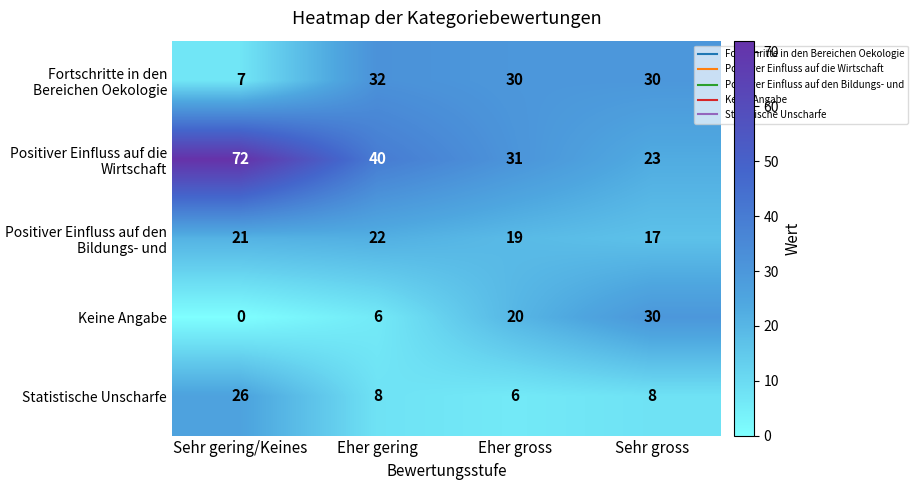

List the series in order of their peak value, highest first.

Positiver Einfluss auf die Wirtschaft, Fortschritte in den Bereichen Oekologie, Keine Angabe, Statistische Unscharfe, Positiver Einfluss auf den Bildungs- und